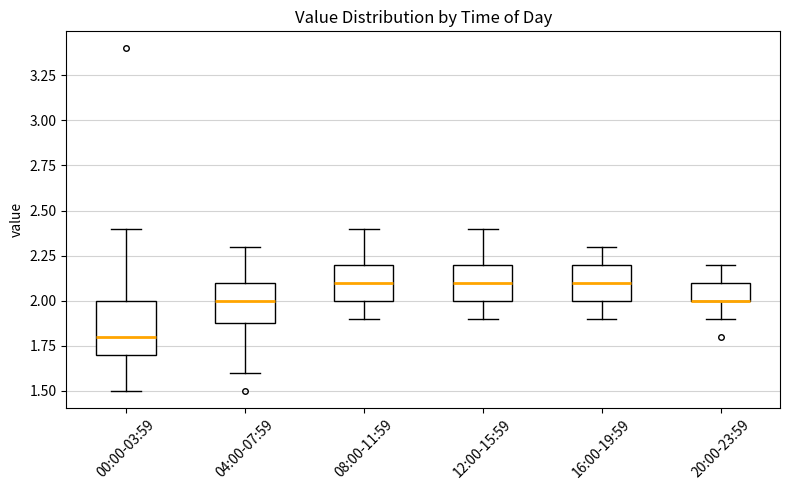

Reading left to right, read every box against the y-axis: the position of its median line, the range the box covers, and the ends of its whiskers. The values are not printed on the chart, so give them approximately, as read against the axis.

00:00-03:59: median 1.8, box 1.7 to 2.0, whiskers 1.5 to 2.4
04:00-07:59: median 2.0, box 1.9 to 2.1, whiskers 1.6 to 2.3
08:00-11:59: median 2.1, box 2.0 to 2.2, whiskers 1.9 to 2.4
12:00-15:59: median 2.1, box 2.0 to 2.2, whiskers 1.9 to 2.4
16:00-19:59: median 2.1, box 2.0 to 2.2, whiskers 1.9 to 2.3
20:00-23:59: median 2.0 (drawn on the box's lower edge), box 2.0 to 2.1, whiskers 1.9 to 2.2